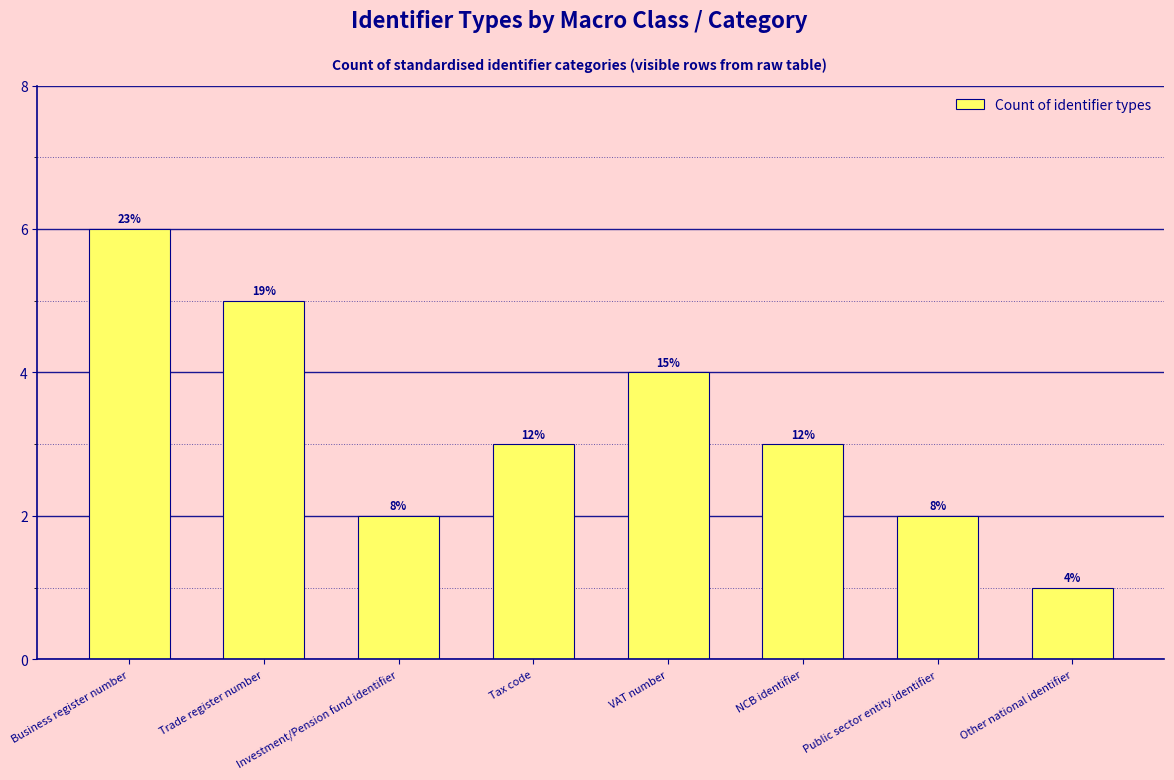

How many data points does each series have?

8